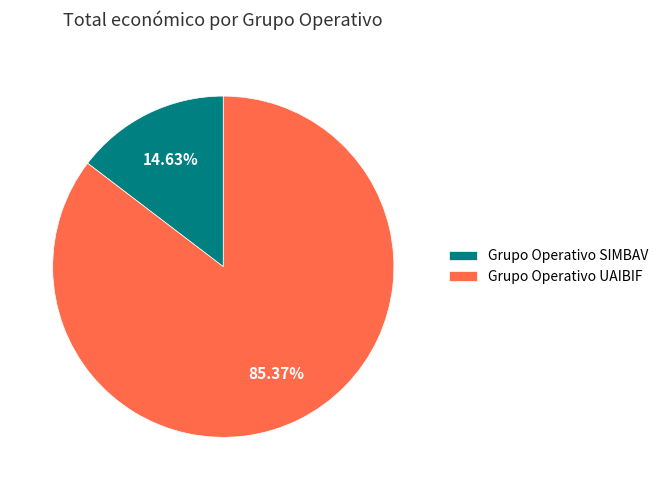

What percentage is the Grupo Operativo UAIBIF slice, to the nearest percent?

85%